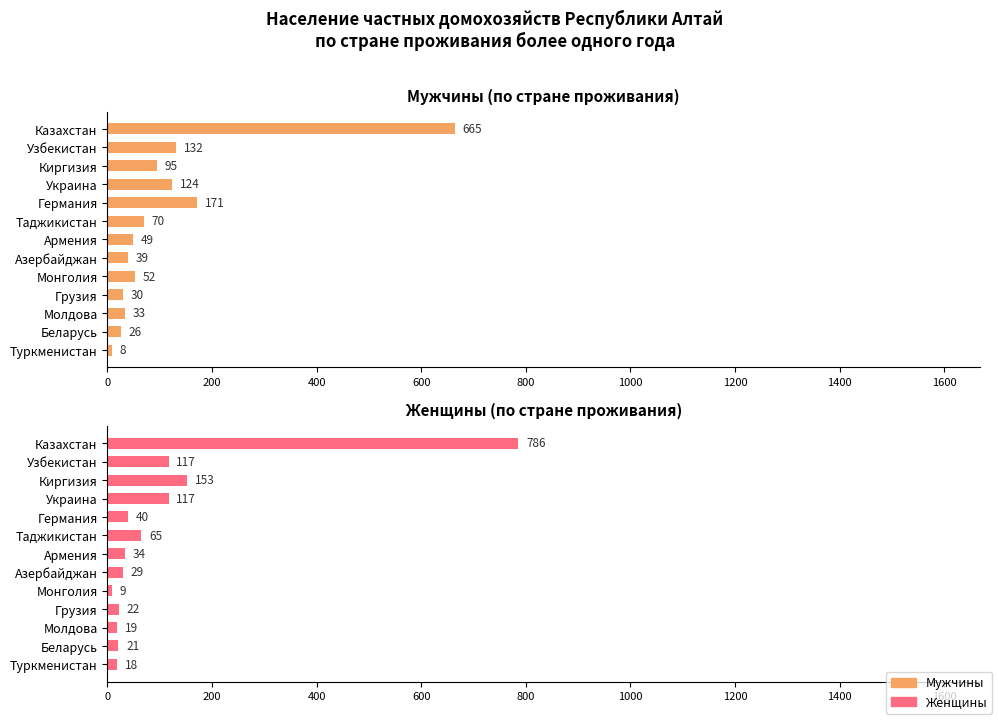

Which series has the widest spread of values?

Женщины